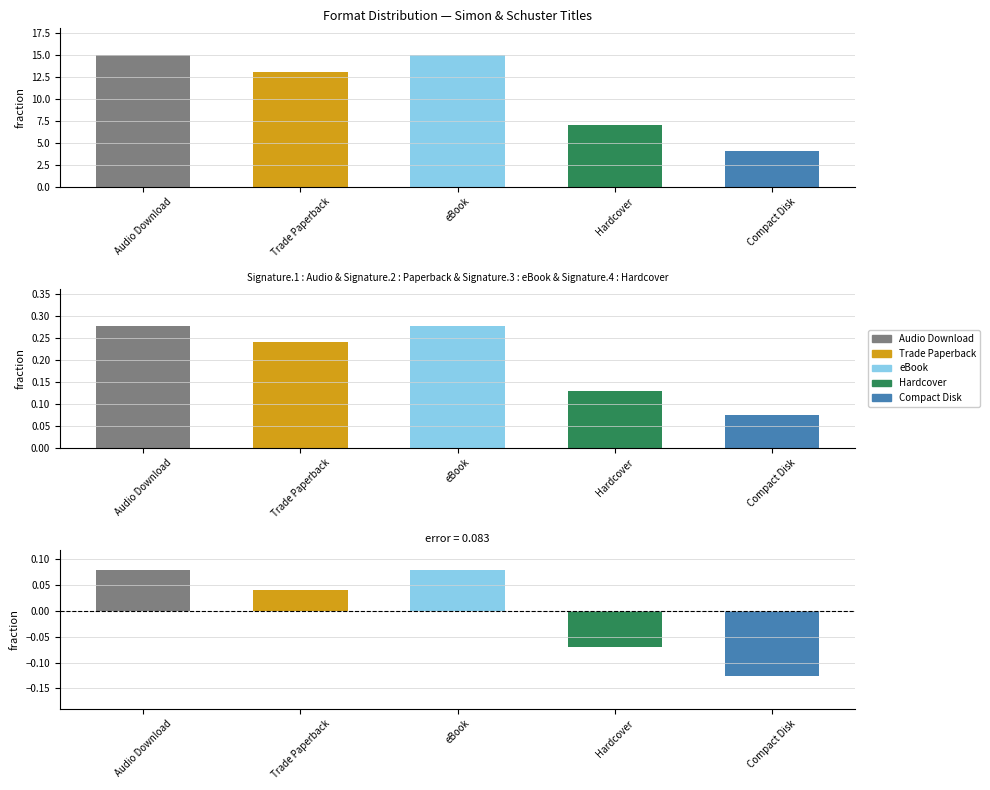

What is the label of the 3rd bar from the left?

eBook